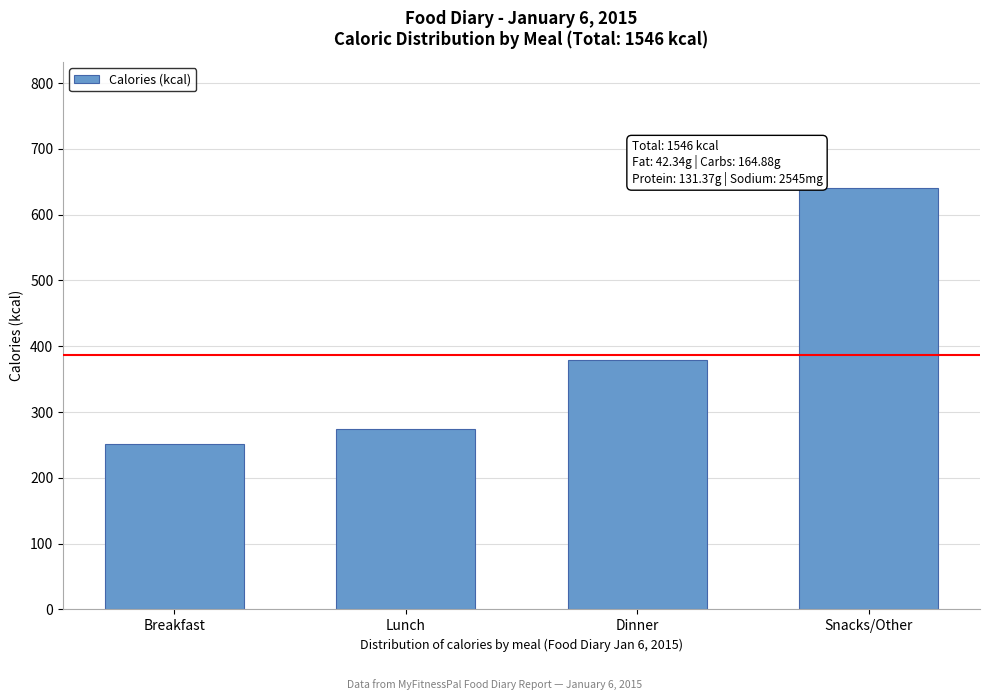

Reading right to left, transcribe all the data shown in this chart.

Snacks/Other=640	Dinner=379	Lunch=275	Breakfast=252